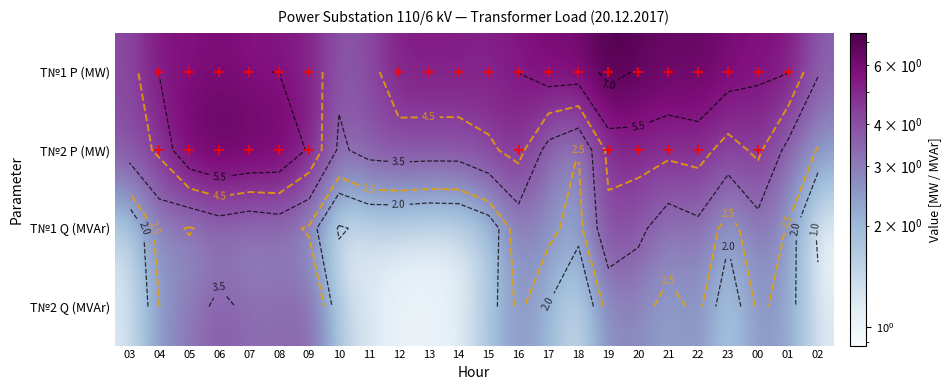

At how many categories does at least one series exceed 1?

24